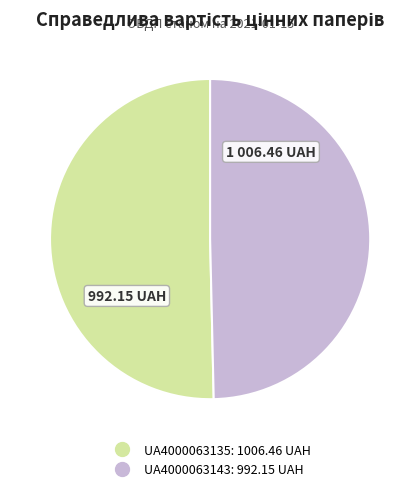

What is the largest slice in the pie chart?

UA4000063135